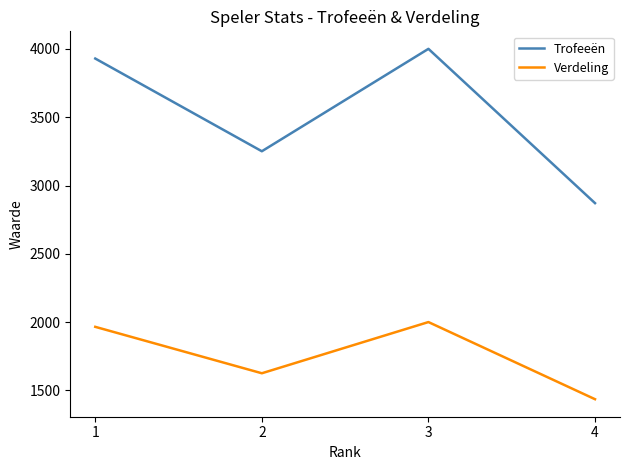

What is the difference between the Trofeeën values at 3 and 4?

1130